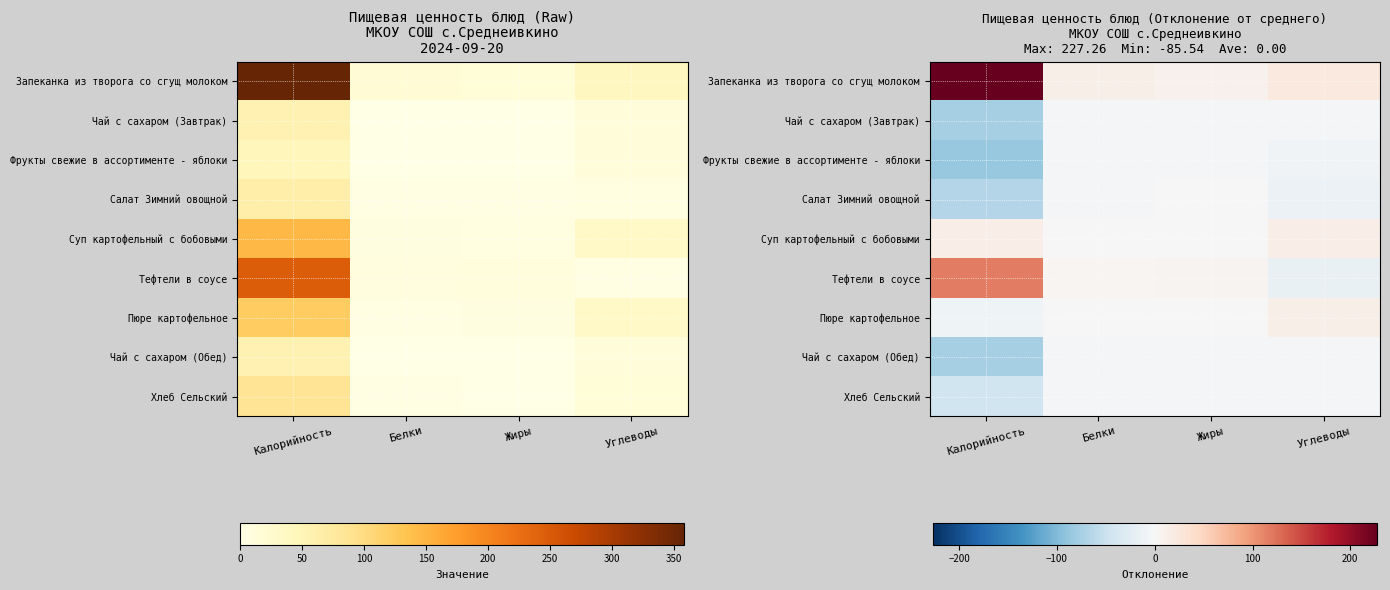

Which category has the highest value in the Салат Зимний овощной series?

Жиры